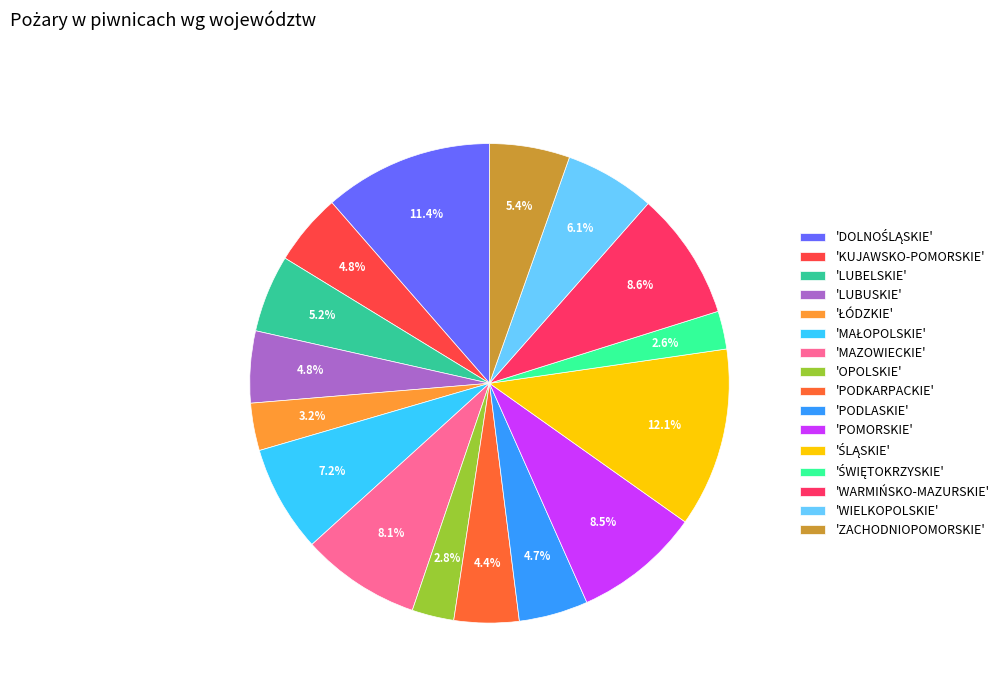

Which category has the biggest portion of the pie?

ŚLĄSKIE